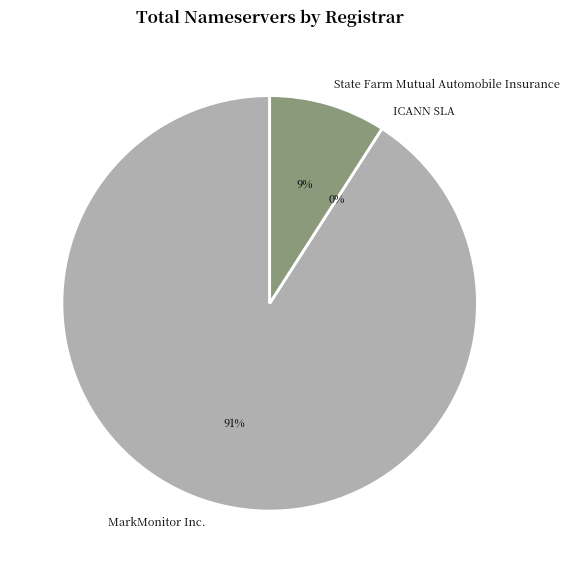

To the nearest percent, what is the combined percentage of ICANN SLA and MarkMonitor Inc.?

91%